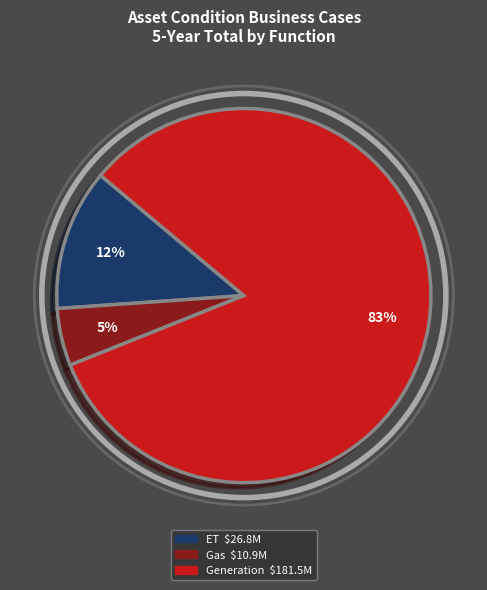

To the nearest percent, what is the average slice percentage?

33%